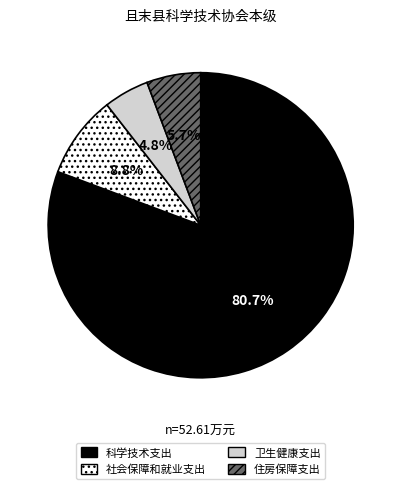

The 科学技术支出 slice represents 81% of the pie. True or false?

True